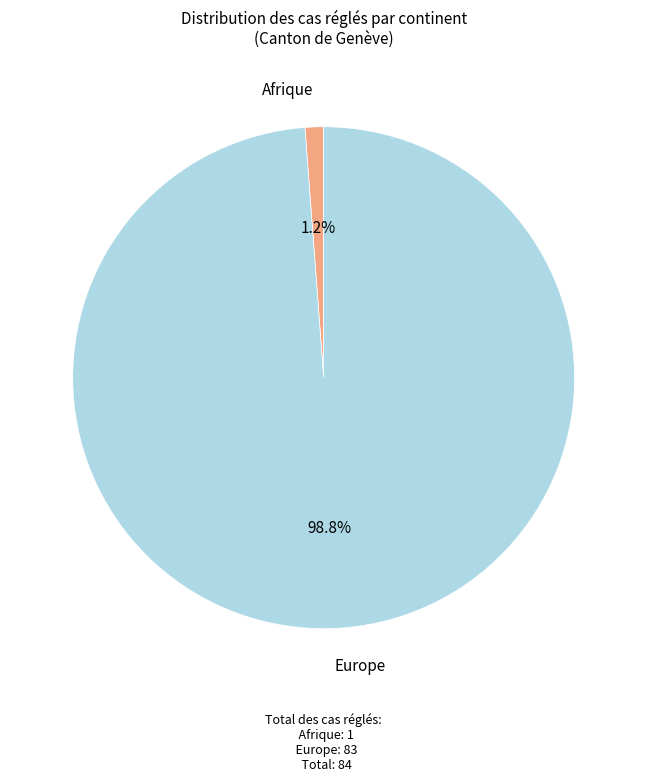

What is the largest slice in the pie chart?

Europe